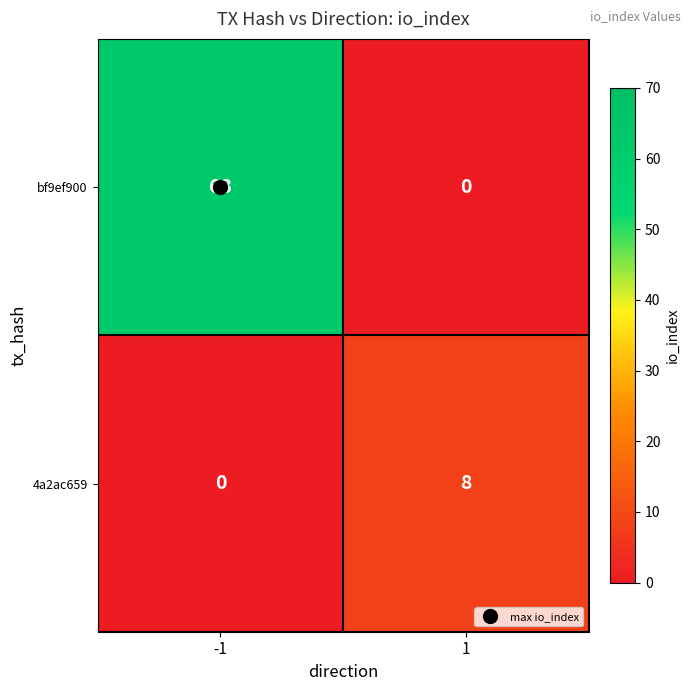

At how many categories does at least one series exceed 30?

1